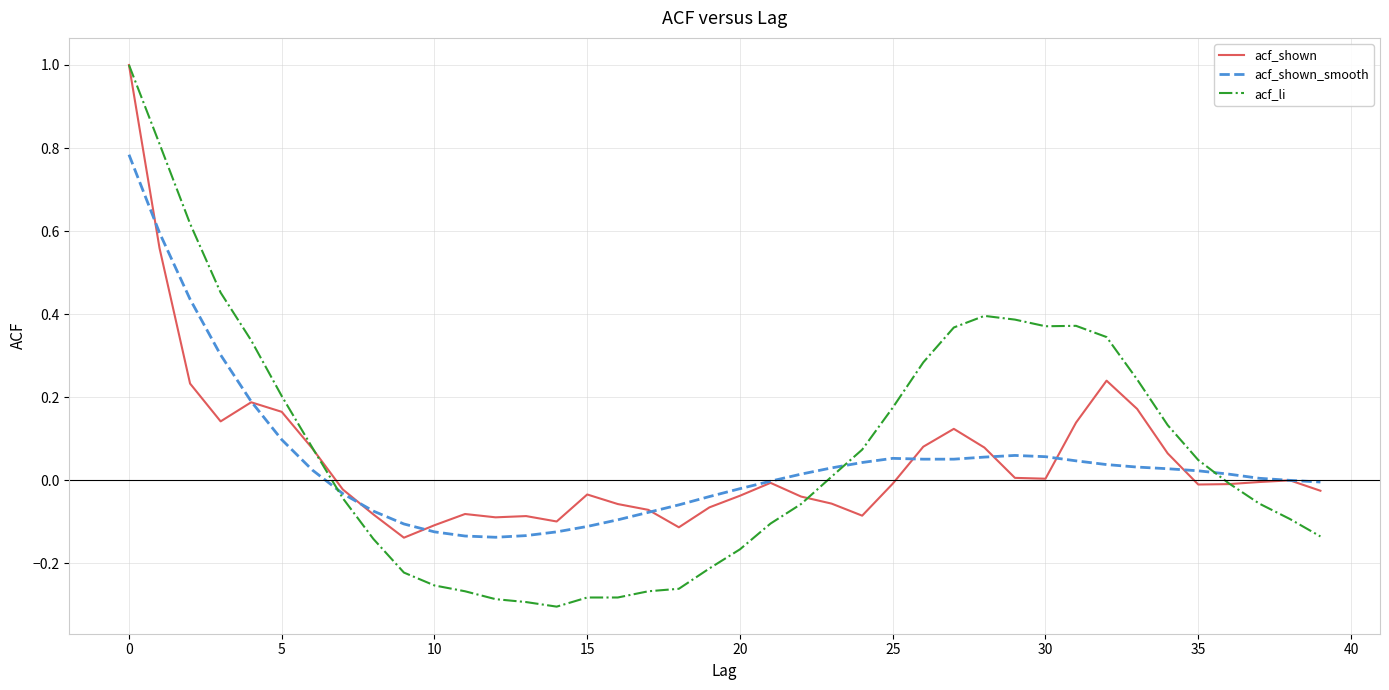

What is the highest value of the acf_li series?

1.0